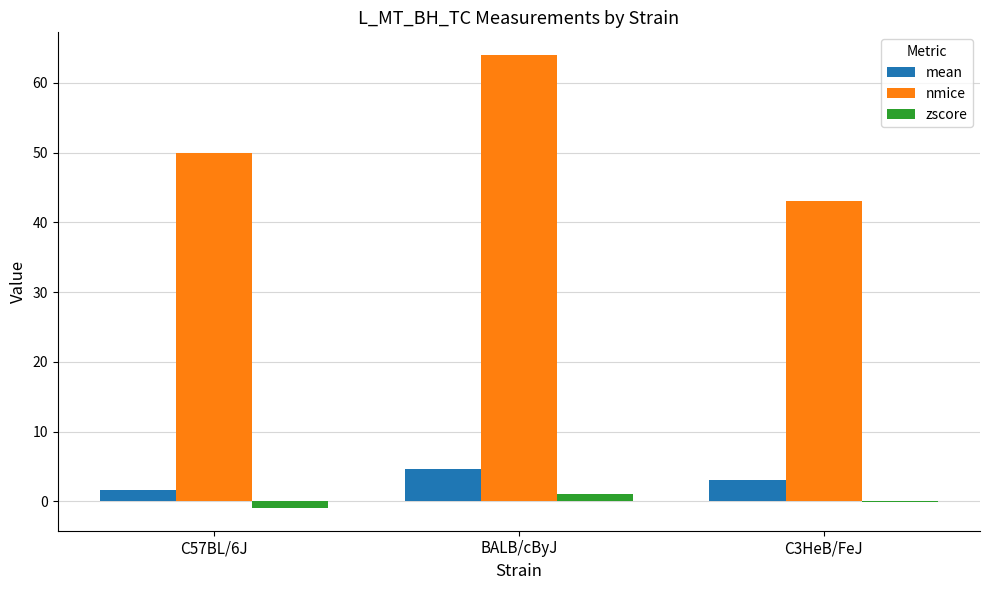

Which series changed the most between C57BL/6J and BALB/cByJ?

nmice